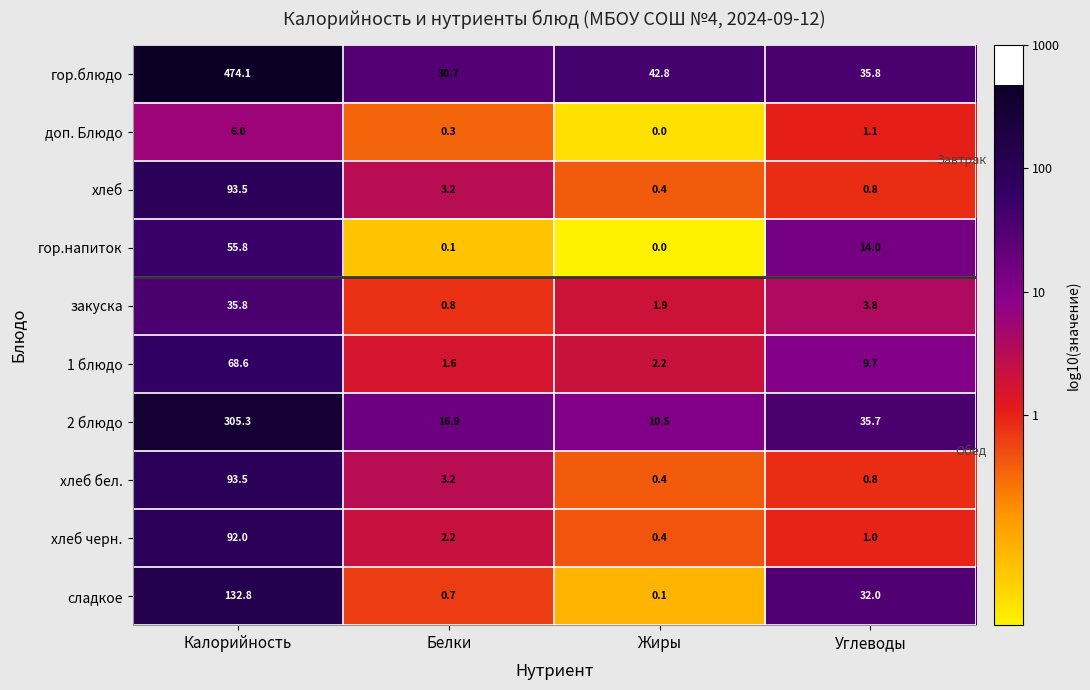

Which label corresponds to the smallest value in the chart?

Жиры